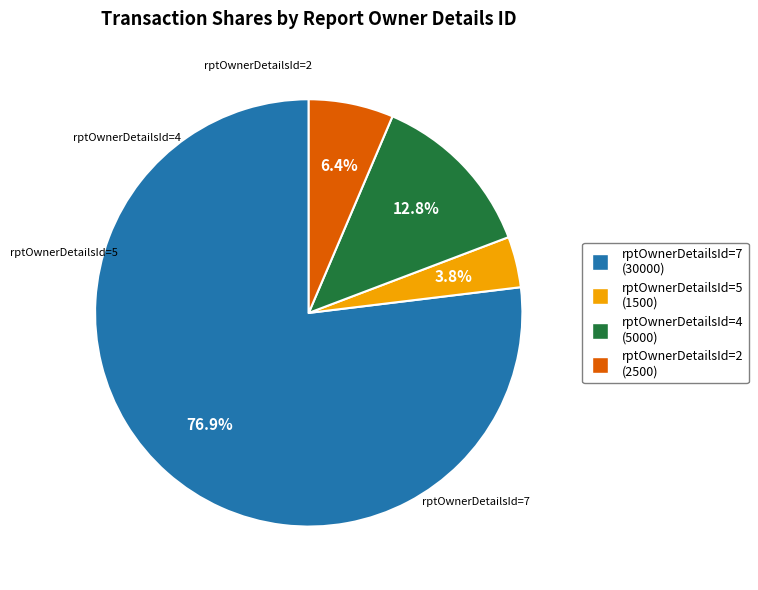

Is there any slice that represents more than half of the pie?

Yes